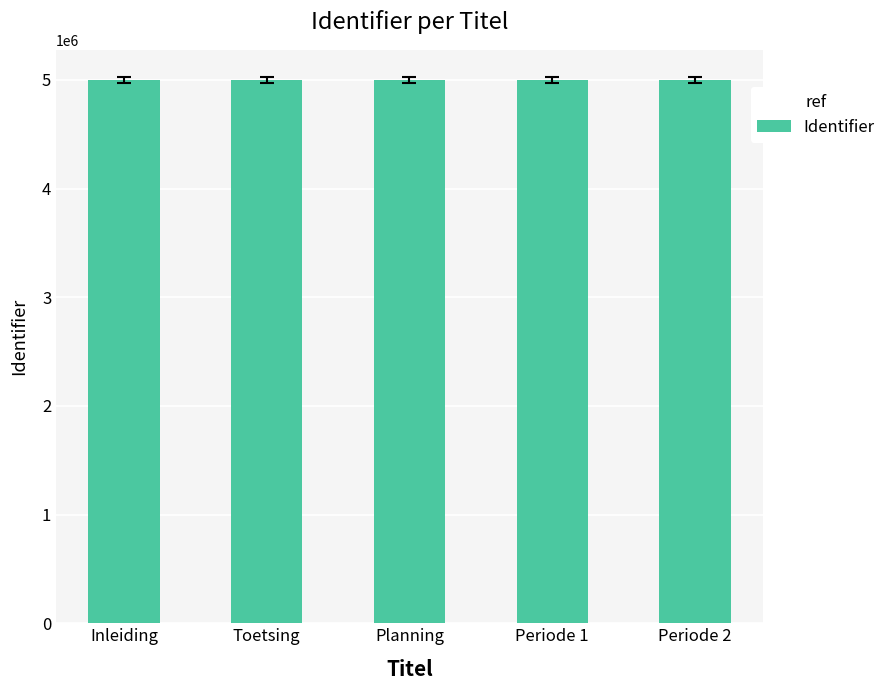

The chart shows a value of 5000583 at Planning. True or false?

True